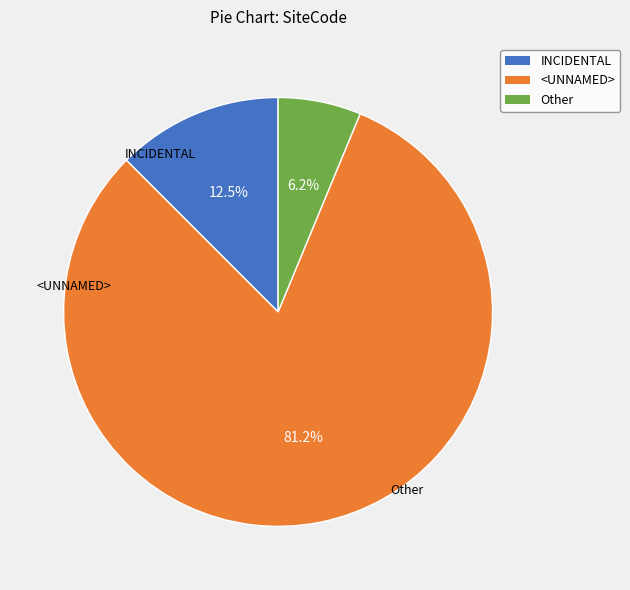

What is the ratio of the value at <UNNAMED> to the value at INCIDENTAL?

6.5